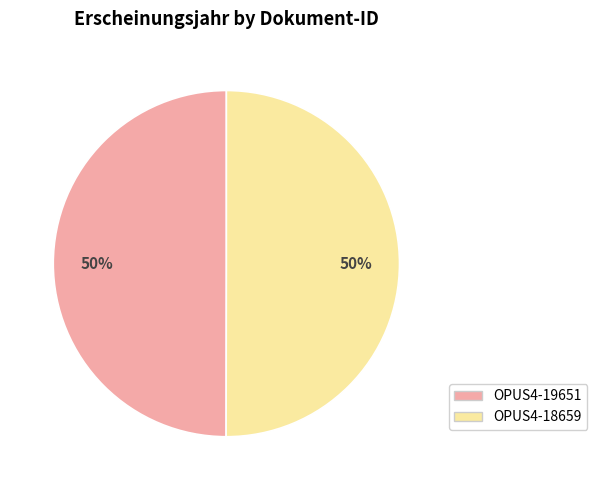

True or false: OPUS4-18659 accounts for 50% of the total.

True